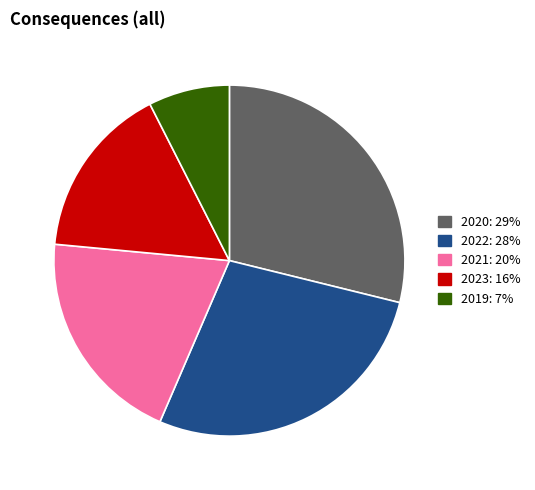

Is there a majority slice in this chart?

No